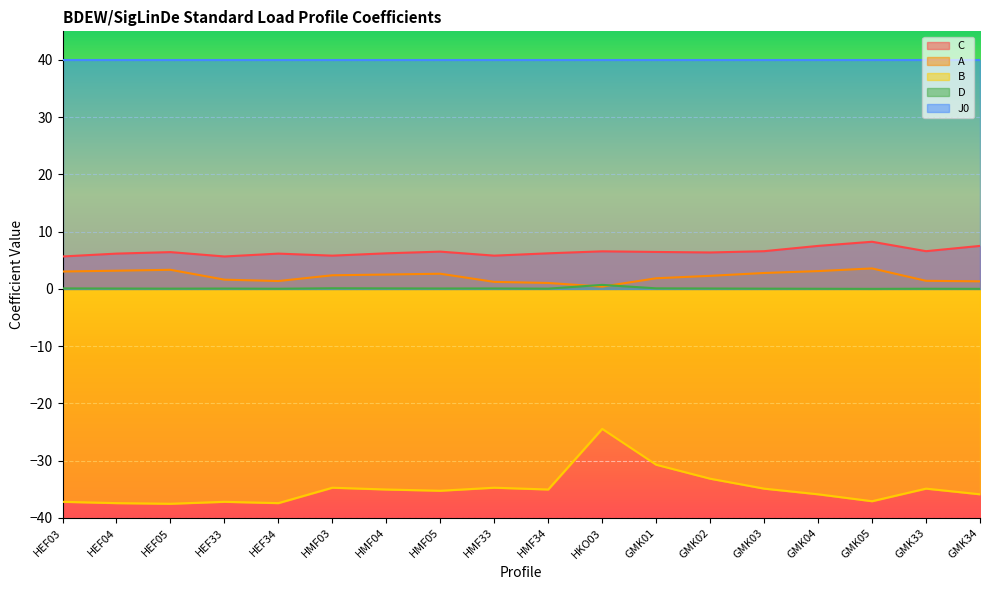

True or false: B has more than 2 interior local peaks.

True